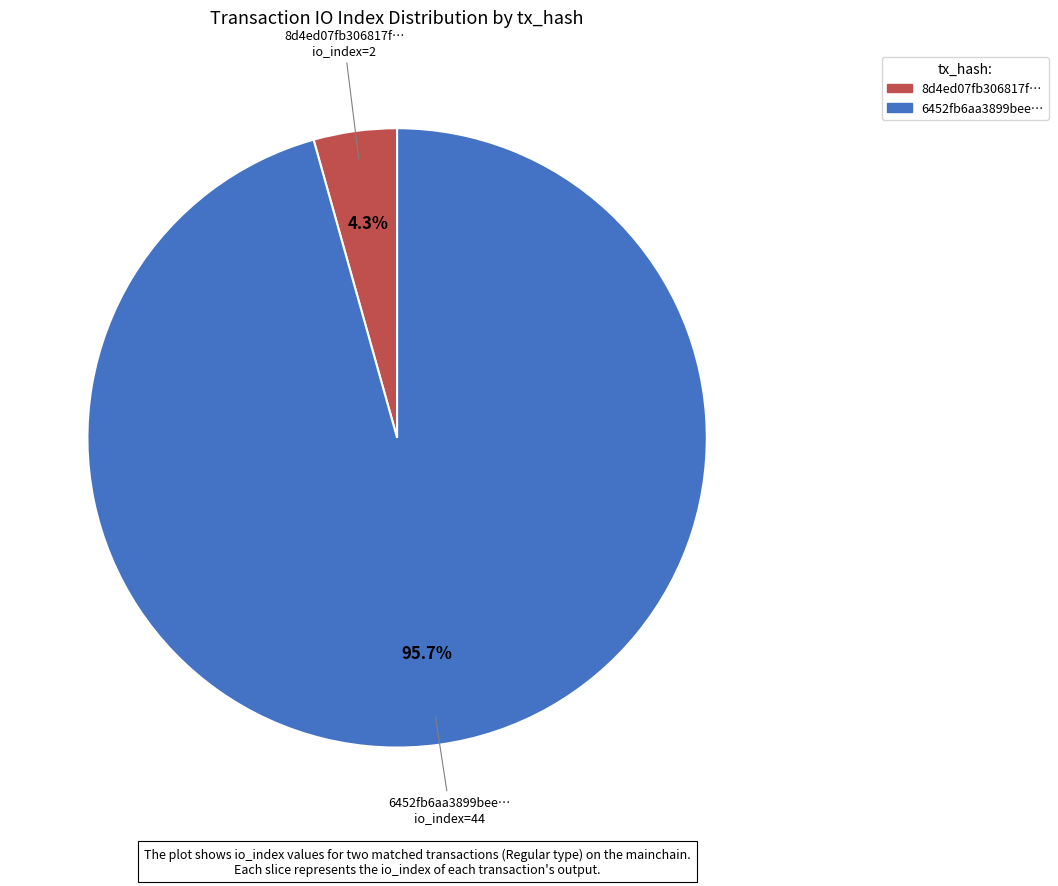

Count the number of slices in the pie.

2